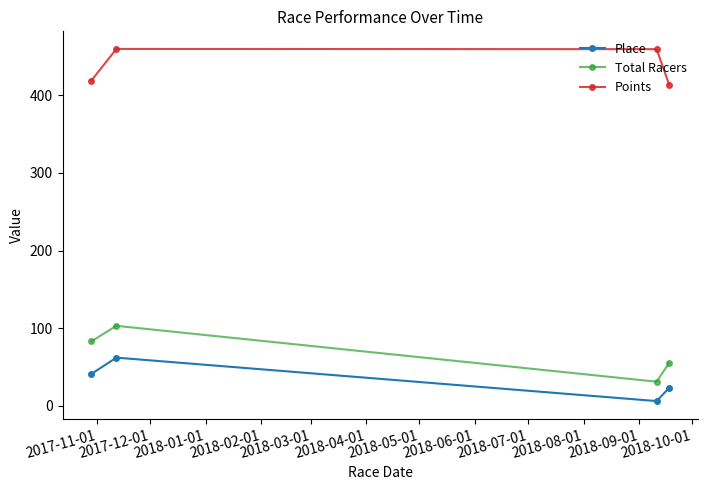

What is the value of the Total Racers point at the 4th from the left?

55.0